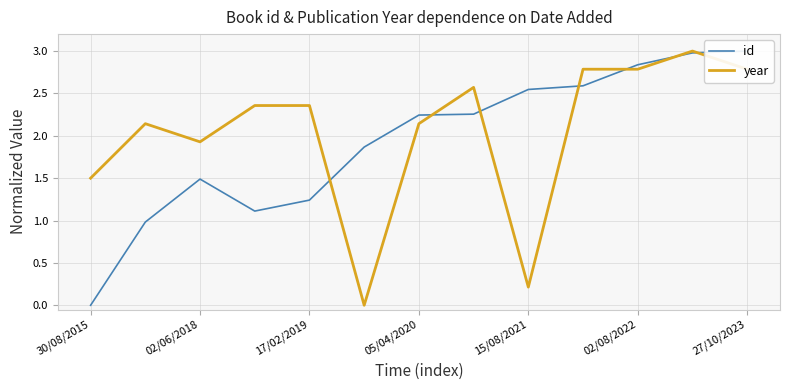

List the series in order of their overall mean, lowest first.

id, year